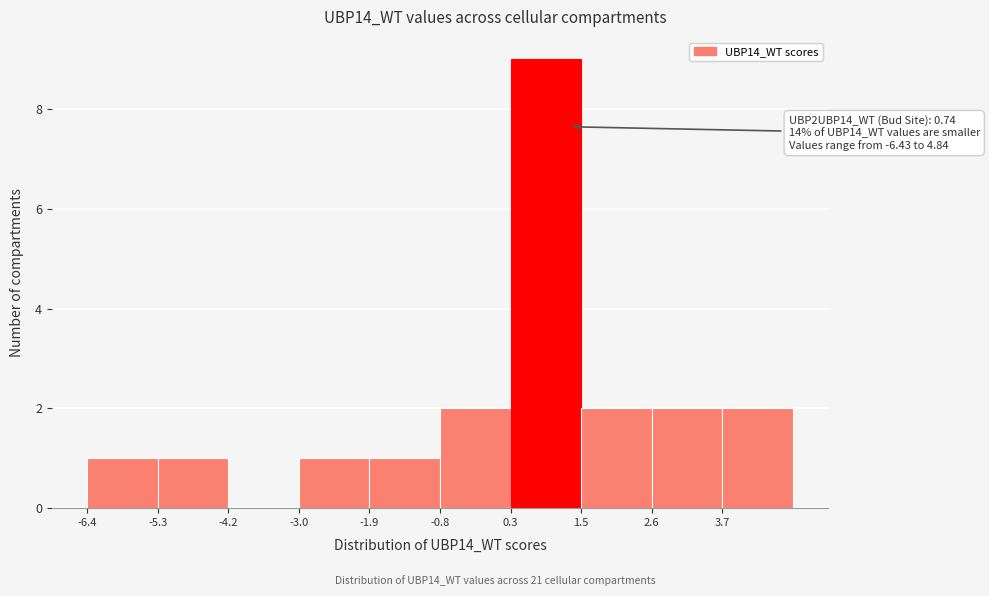

Which range on the x-axis has the tallest bar?

0.4 to 1.4